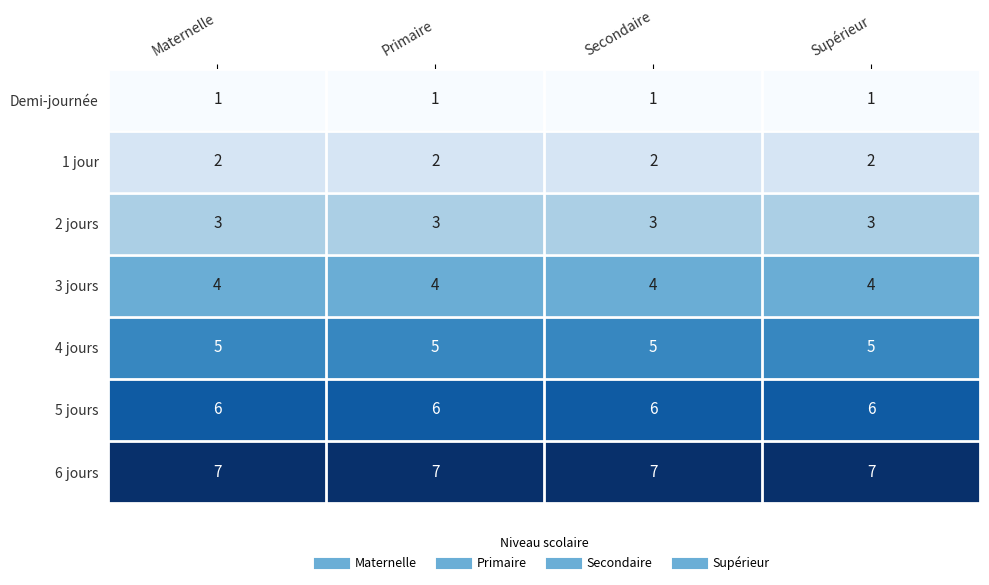

True or false: 6 jours has a value of 7 at Supérieur.

True